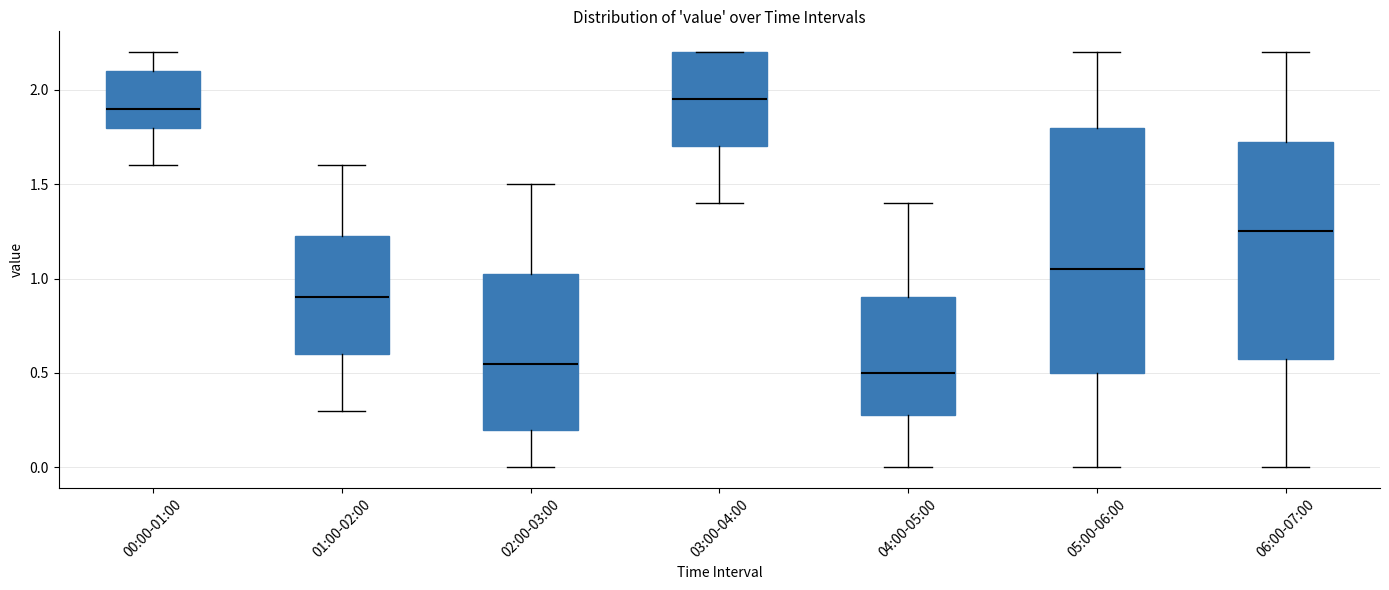

Reading left to right, transcribe this box plot: for each box, give where its median line is, the range the box spans, and where its two whiskers end, as read against the y-axis. The values are not printed on the chart, so give them approximately, as read against the axis.

00:00-01:00: median 1.90, box 1.80 to 2.10, whiskers 1.60 to 2.20
01:00-02:00: median 0.90, box 0.60 to 1.25, whiskers 0.30 to 1.60
02:00-03:00: median 0.55, box 0.20 to 1.05, whiskers 0.00 to 1.50
03:00-04:00: median 1.95, box 1.70 to 2.20, whiskers 1.40 to 2.20
04:00-05:00: median 0.50, box 0.30 to 0.90, whiskers 0.00 to 1.40
05:00-06:00: median 1.05, box 0.50 to 1.80, whiskers 0.00 to 2.20
06:00-07:00: median 1.25, box 0.60 to 1.75, whiskers 0.00 to 2.20